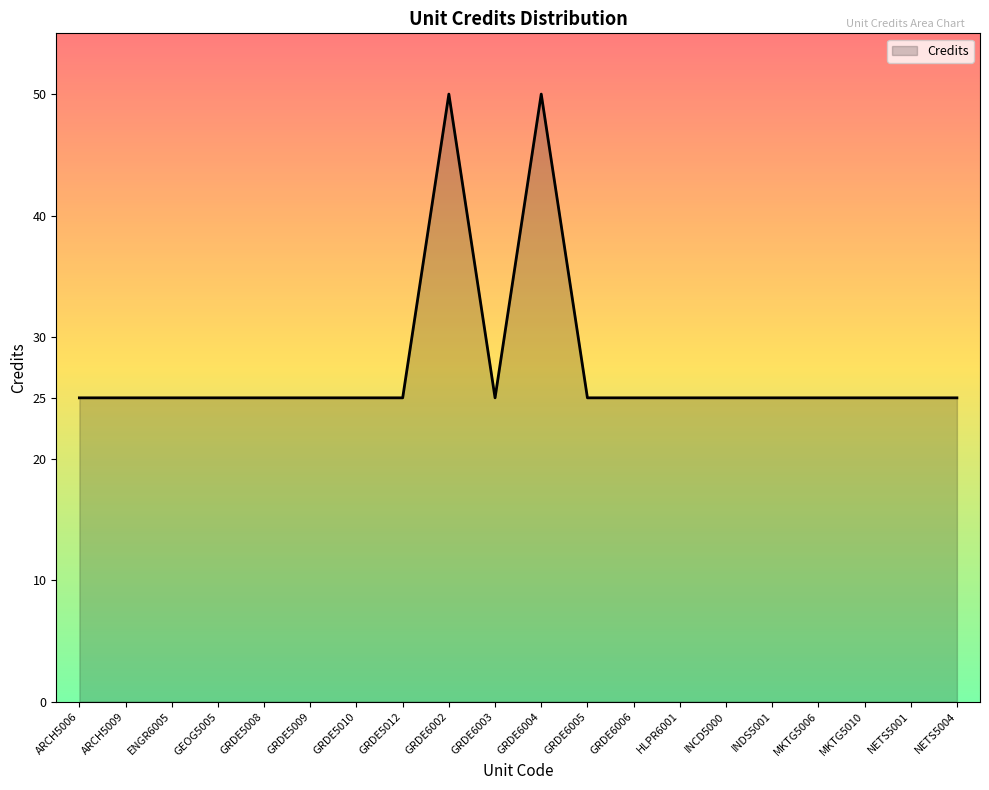

What position from the right is INCD5000?

6